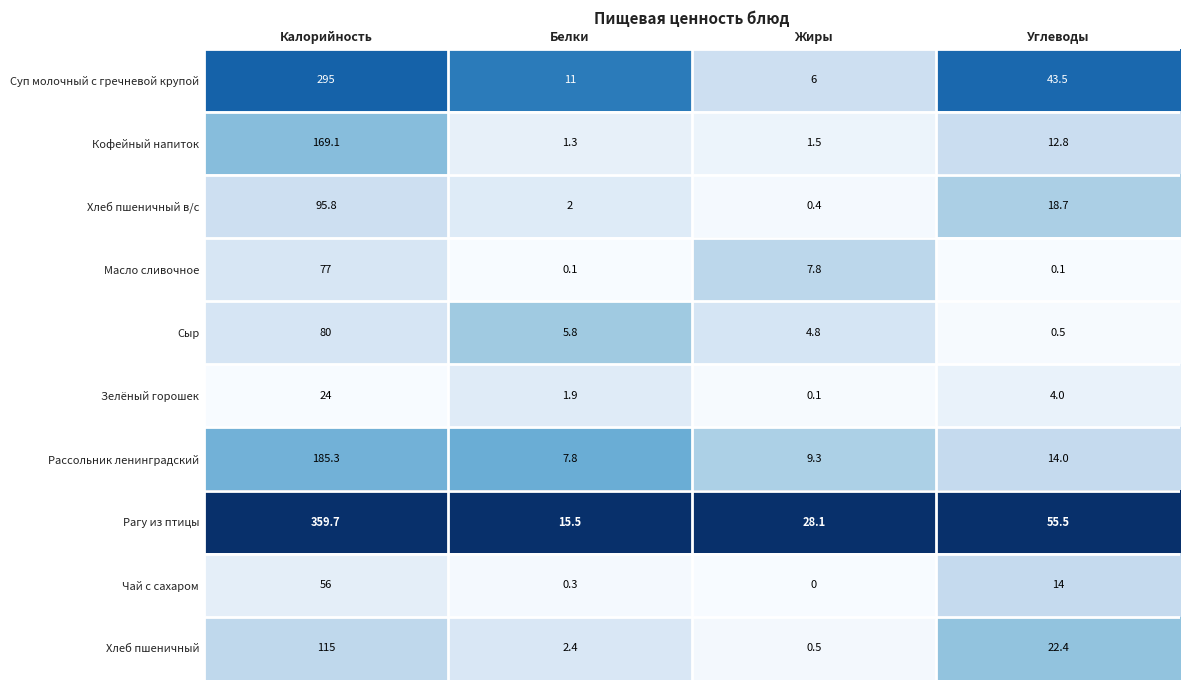

At which category is the sum across all series the highest?

Калорийность